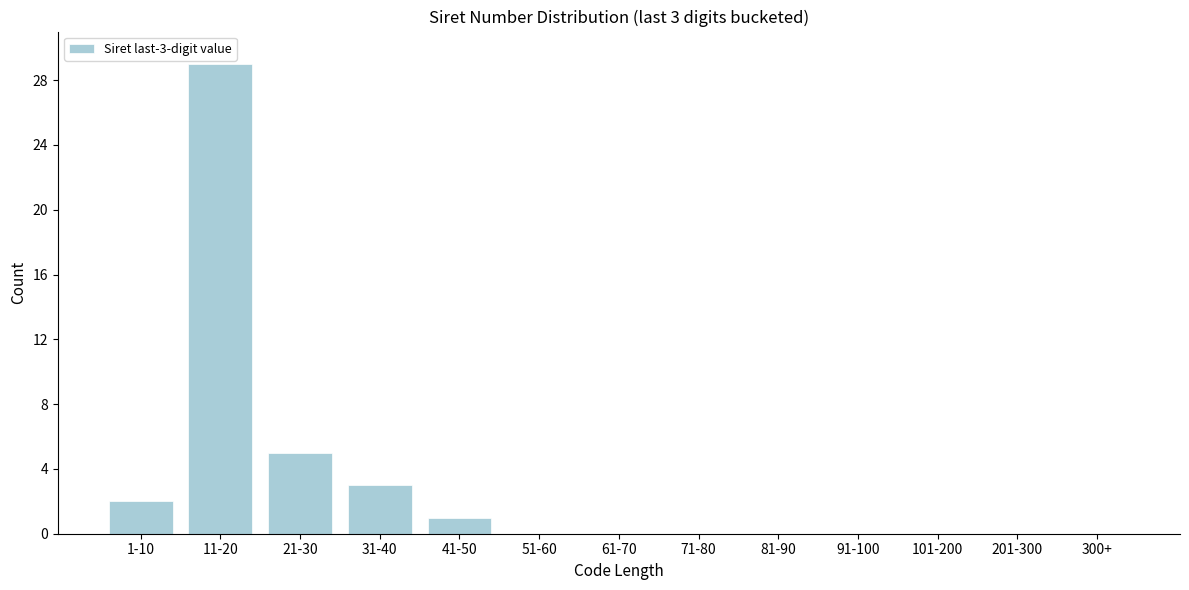

Reading left to right, transcribe all the data shown in this chart.

1-10=2	11-20=29	21-30=5	31-40=3	41-50=1	51-60=0	61-70=0	71-80=0	81-90=0	91-100=0	101-200=0	201-300=0	300+=0